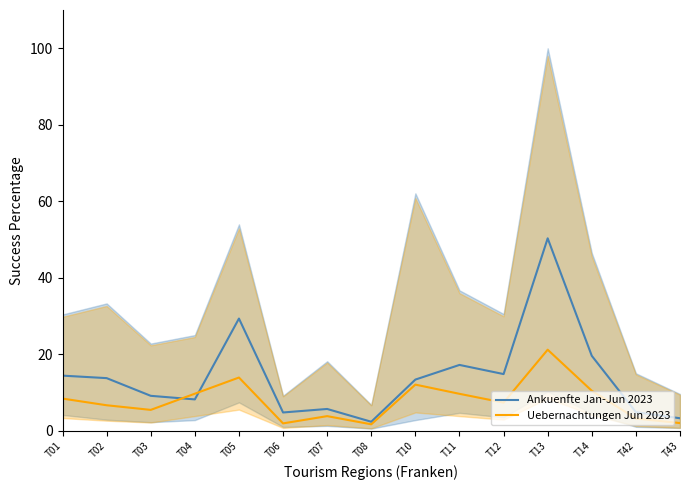

Where is the first local minimum for Uebernachtungen Jun 2023?

T03